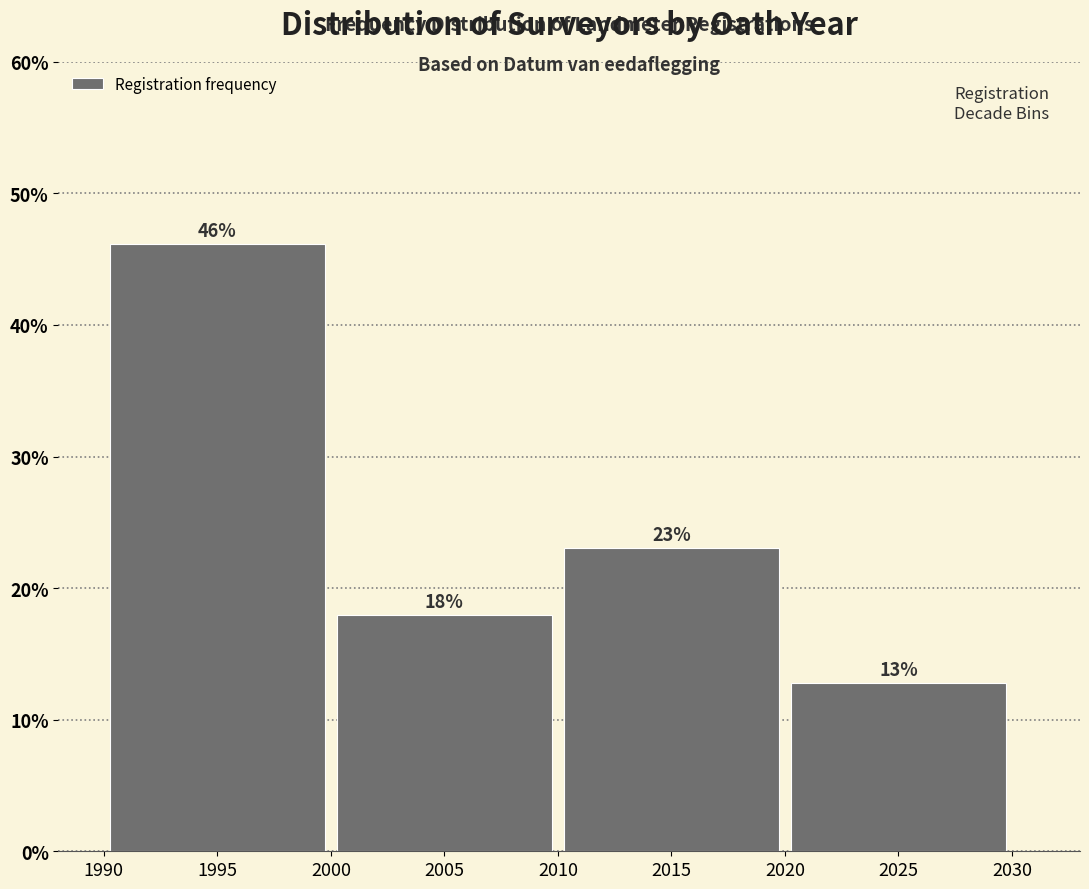

Over which range of the x-axis is the bar tallest?

1990 to 2000